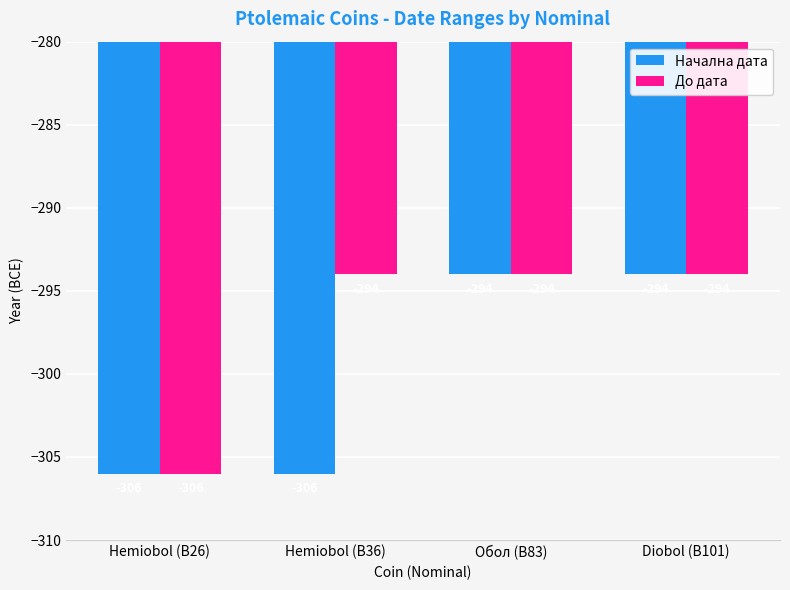

List the series in order of their overall mean, lowest first.

Начална дата, До дата